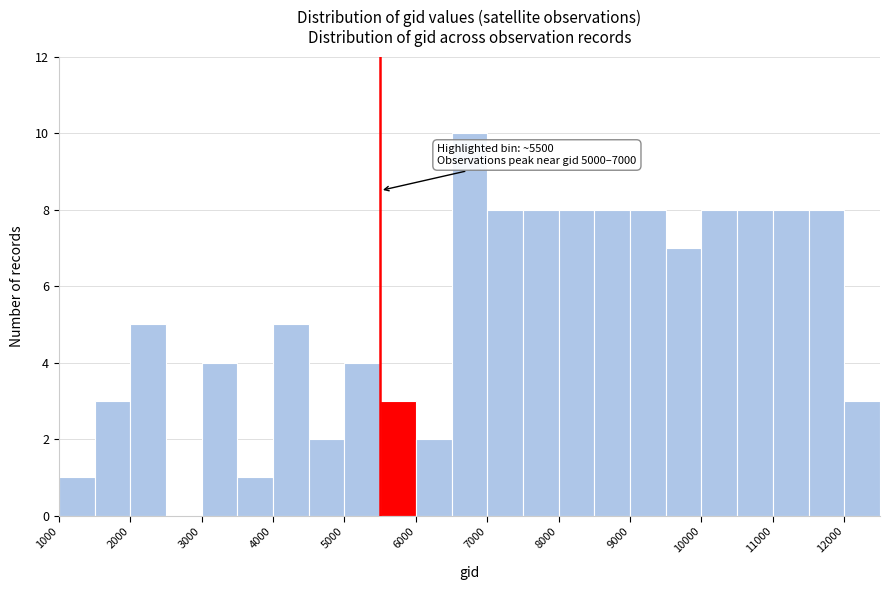

Over which range of the x-axis is the bar tallest?

6500 to 7000